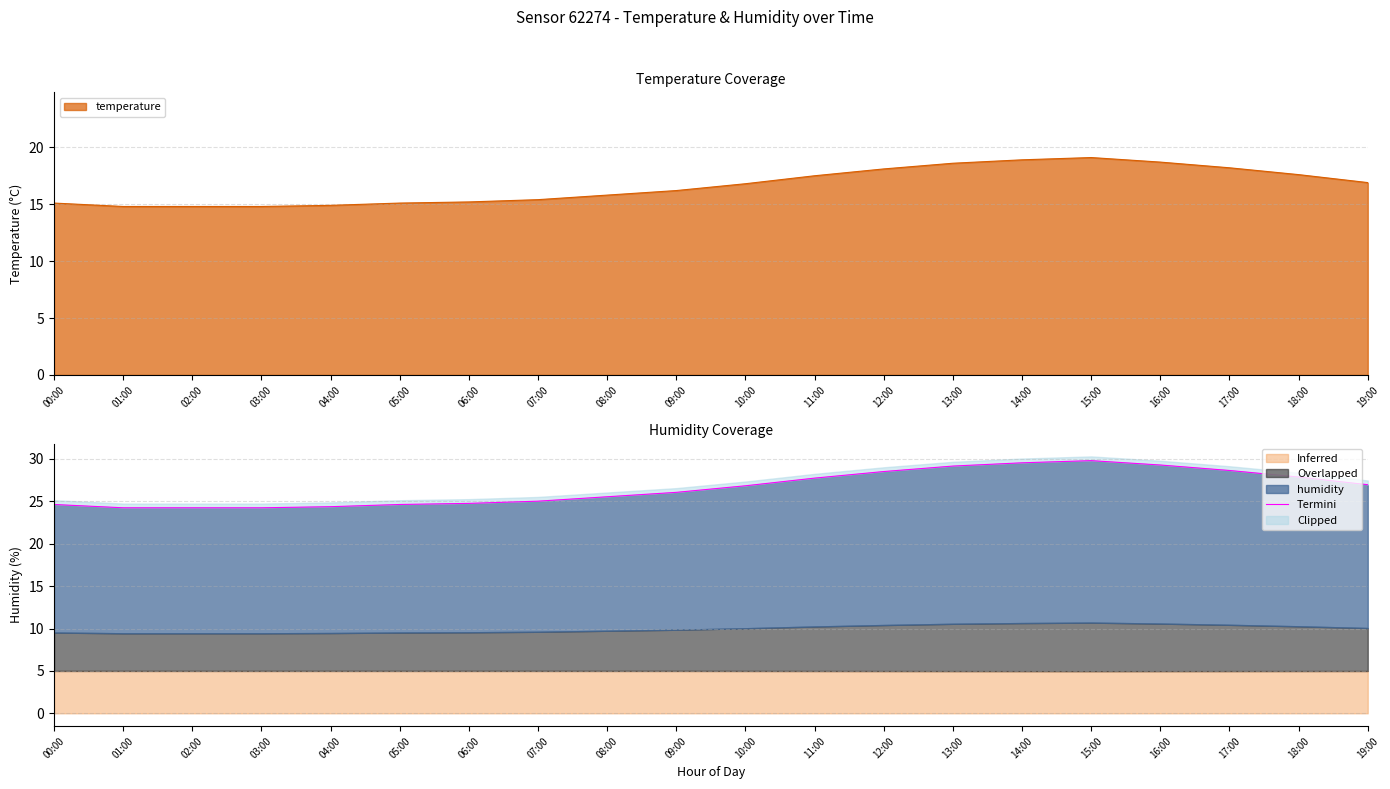

Which category has the highest value across all series?

15:00